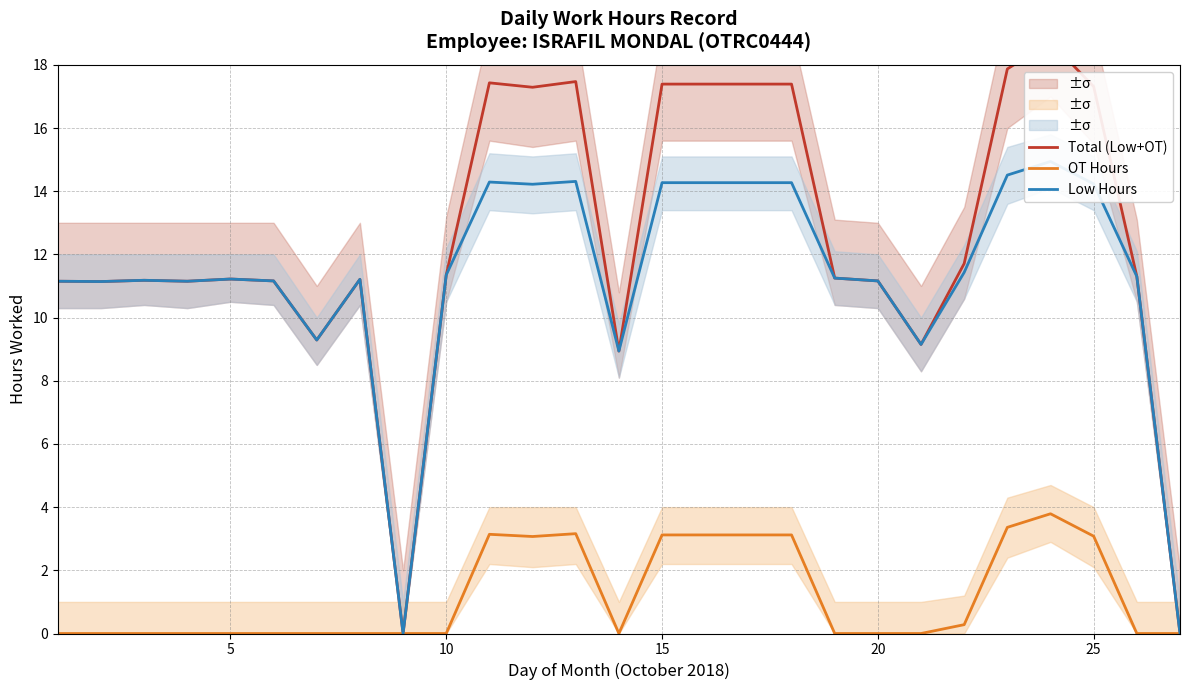

What is the difference between the second highest and minimum values in the Total (Low+OT) series?

17.9